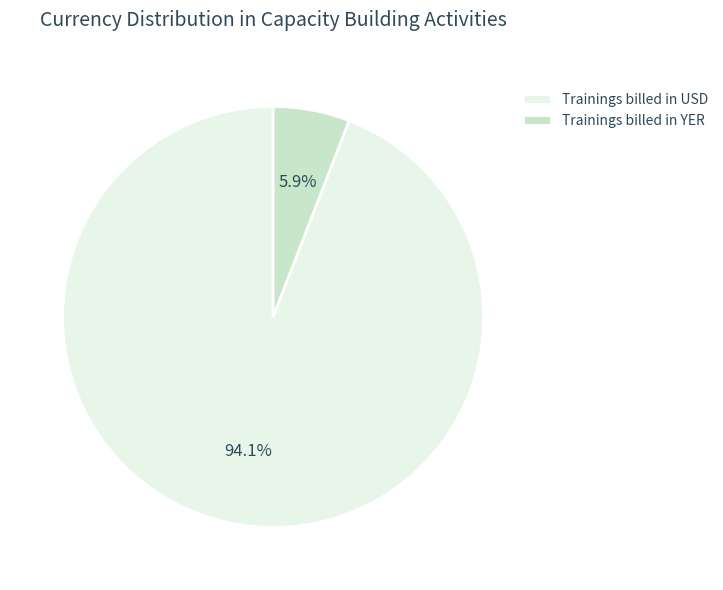

Which category has the smallest portion of the pie?

Trainings billed in YER